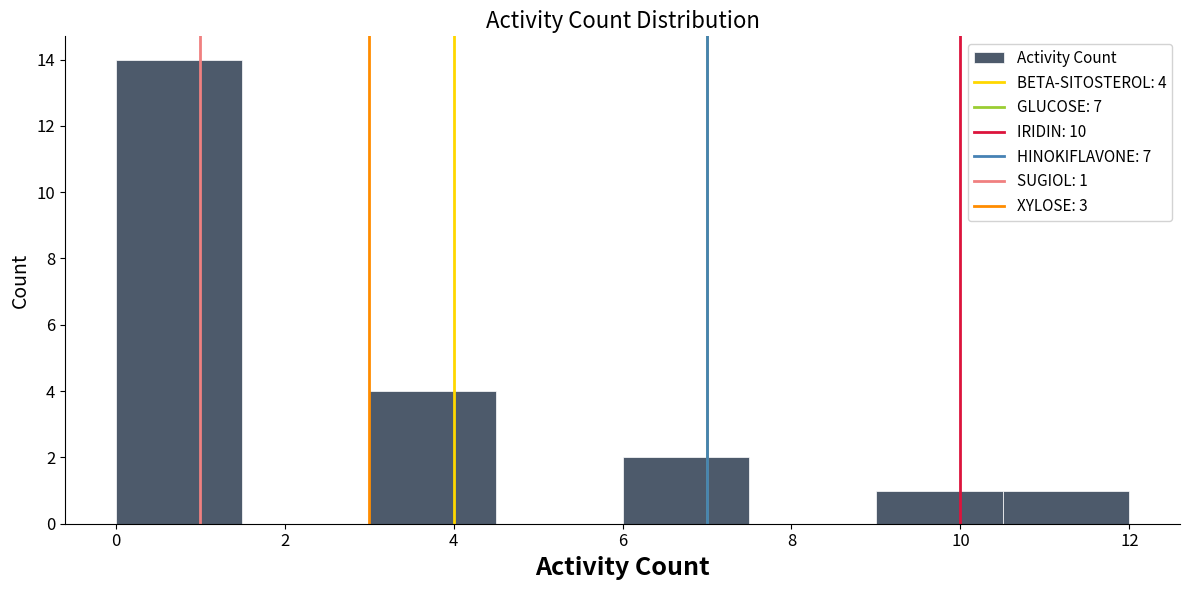

Which range on the x-axis has the tallest bar?

0.0 to 1.5